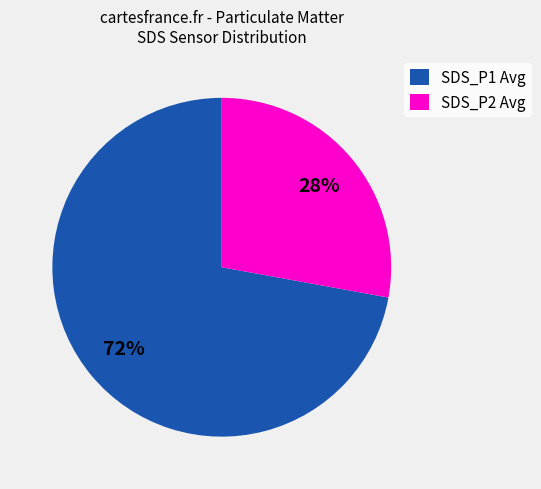

Does SDS_P1 Avg represent more than half of the total?

Yes